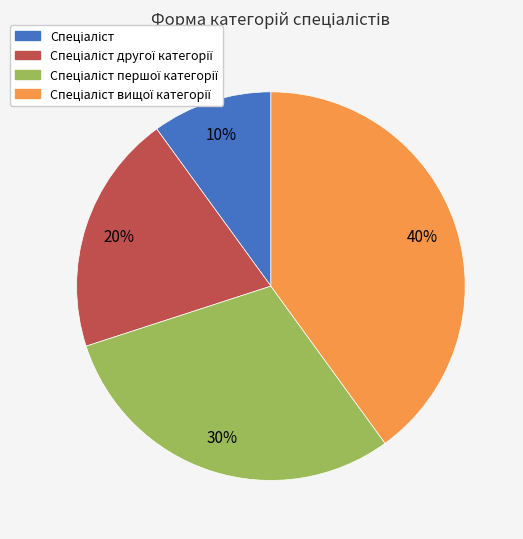

Does any single category account for the majority?

No